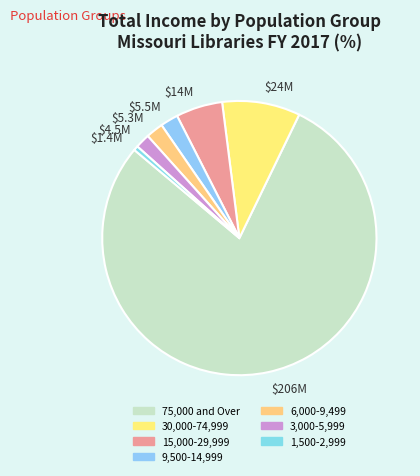

Which category has the smallest portion of the pie?

$1.4M